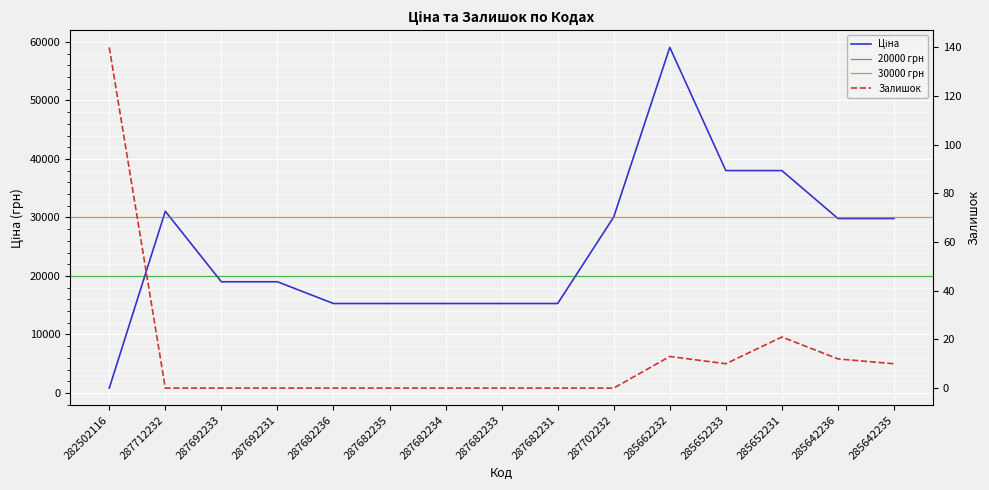

True or false: Ціна has more than 0 points higher than both neighbors.

True